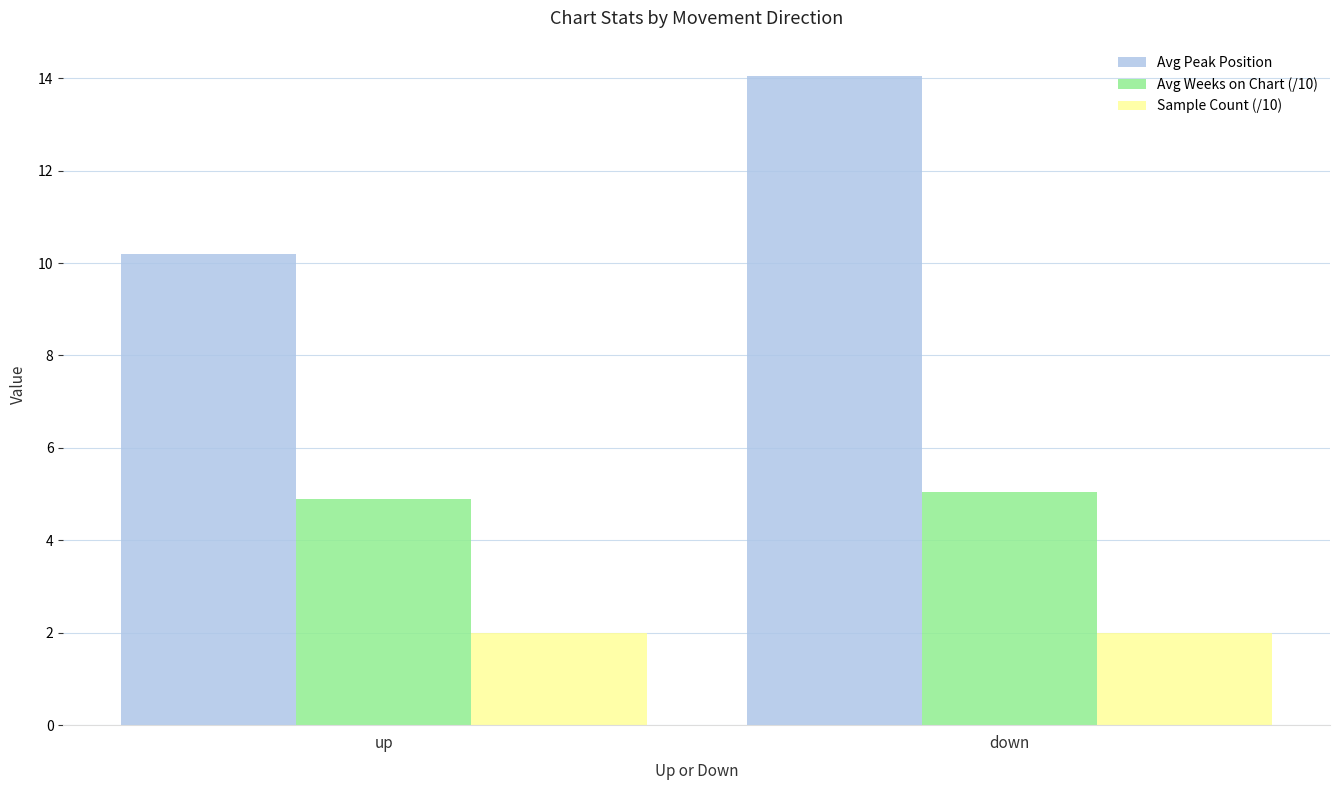

Reading left to right, list all the values displayed in this chart.

Avg Peak Position: 10.2	14.1
Avg Weeks on Chart (/10): 4.9	5.0
Sample Count (/10): 2.0	2.0